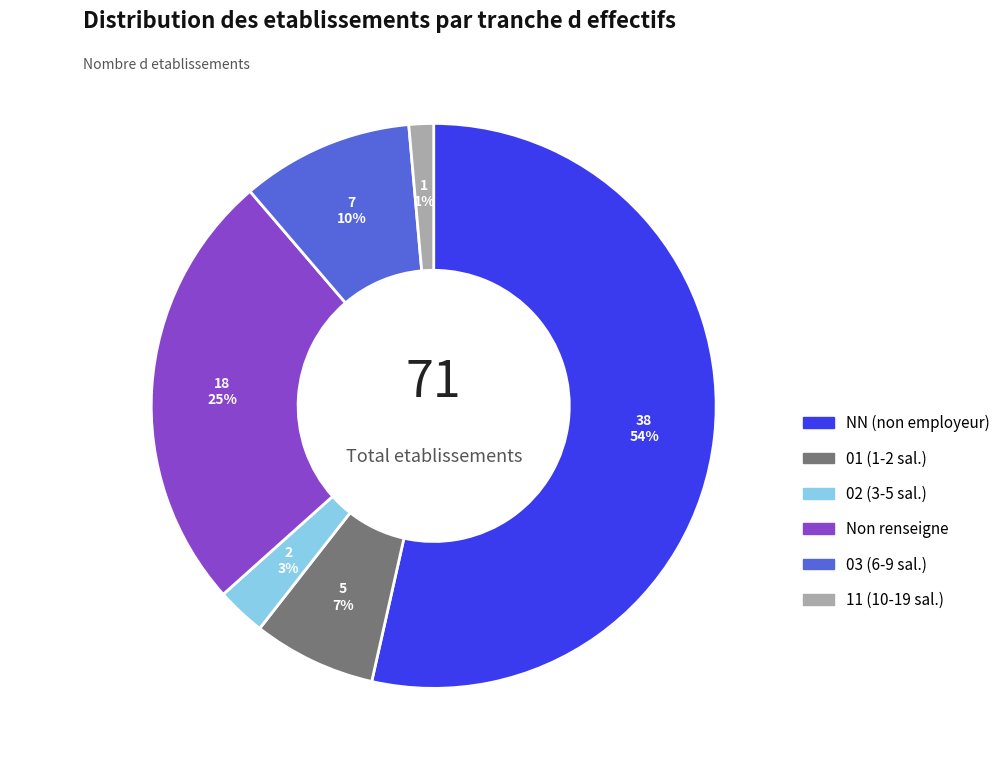

Is the sum of 02 (3-5 sal.) and NN (non employeur) greater than half?

Yes